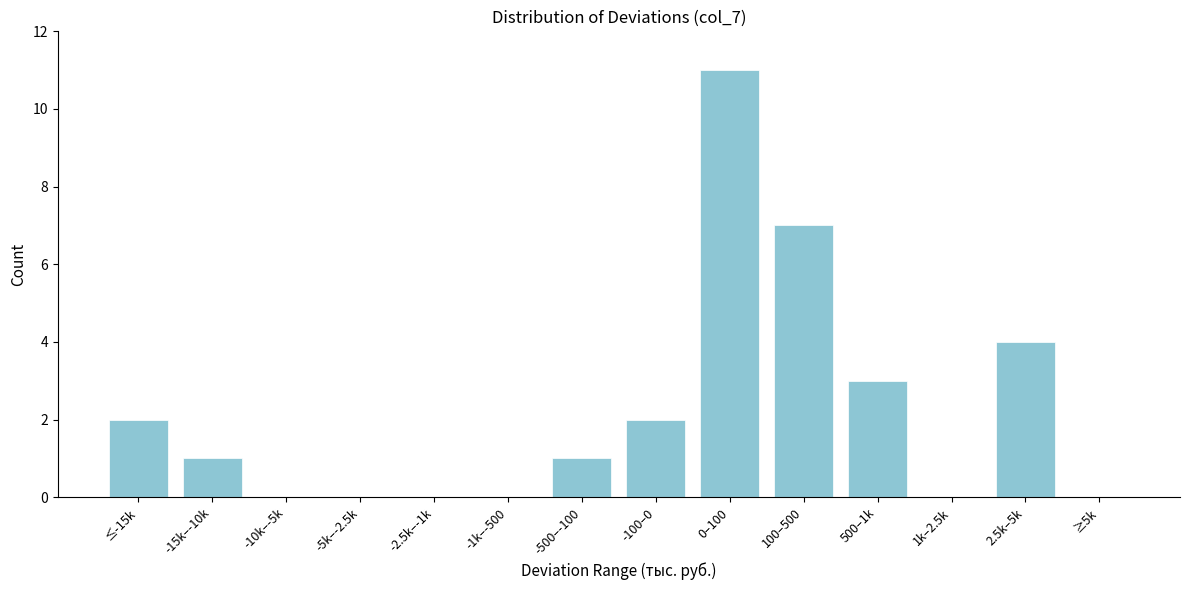

Reading left to right, extract all data points from this chart.

≤-15k=2	-15k–-10k=1	-10k–-5k=0	-5k–-2.5k=0	-2.5k–-1k=0	-1k–-500=0	-500–-100=1	-100–0=2	0–100=11	100–500=7	500–1k=3	1k–2.5k=0	2.5k–5k=4	≥5k=0